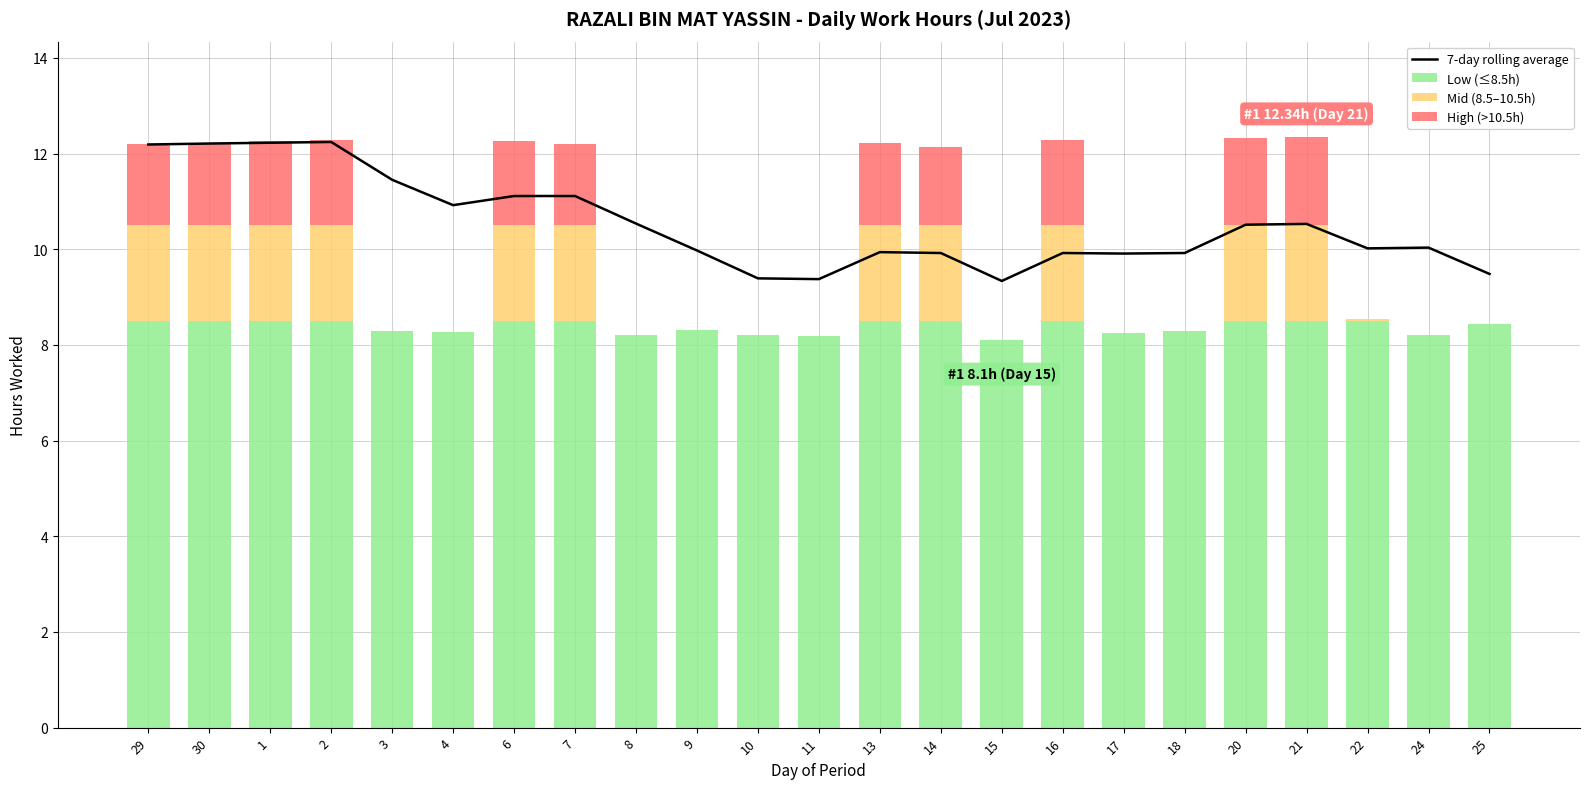

True or false: Low (≤8.5h) has a value of 12.4 at 29.

False